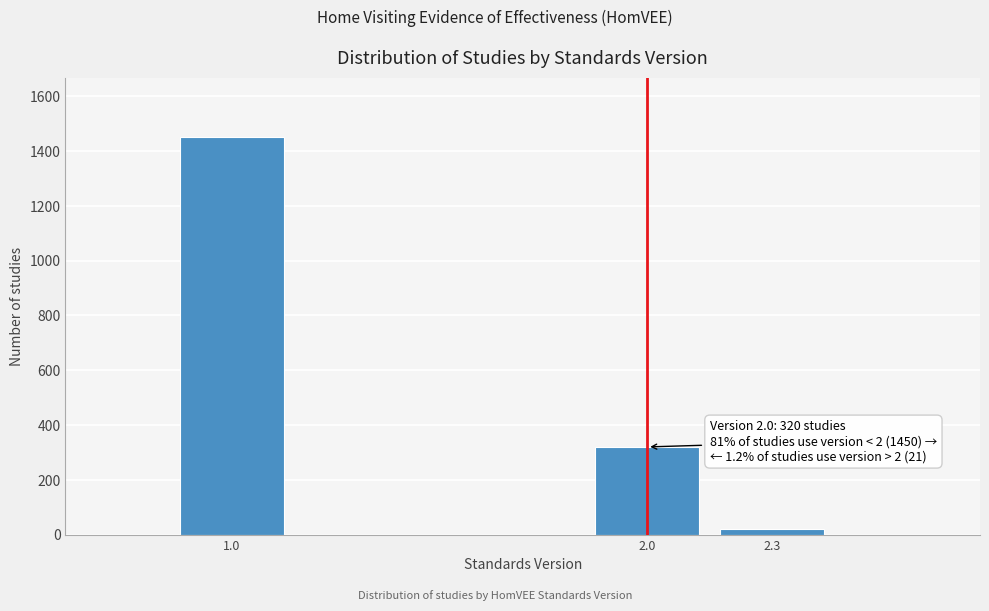

Reading left to right, list all the values displayed in this chart.

1450	320	21